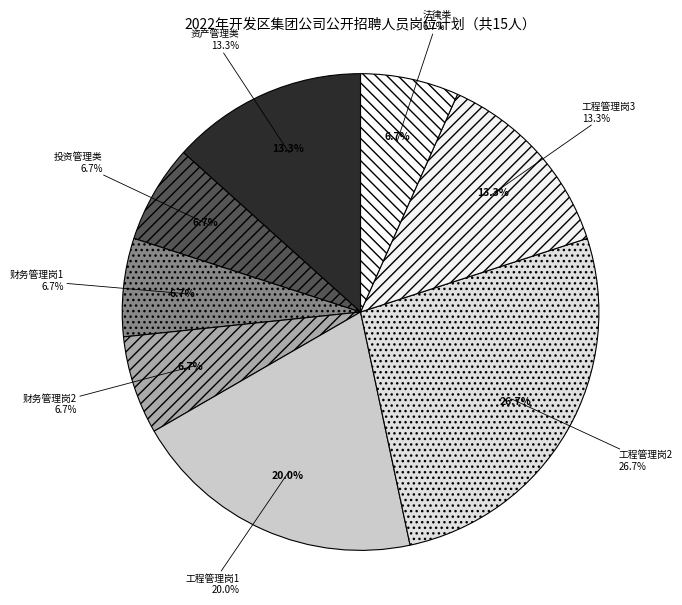

Count the number of slices in the pie.

8